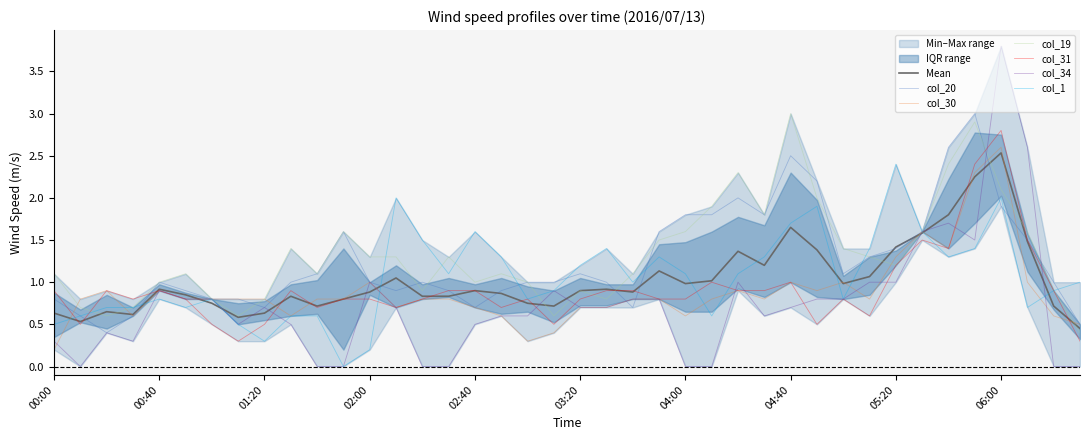

The value of col_30 at 06:00 is 4.1. True or false?

False